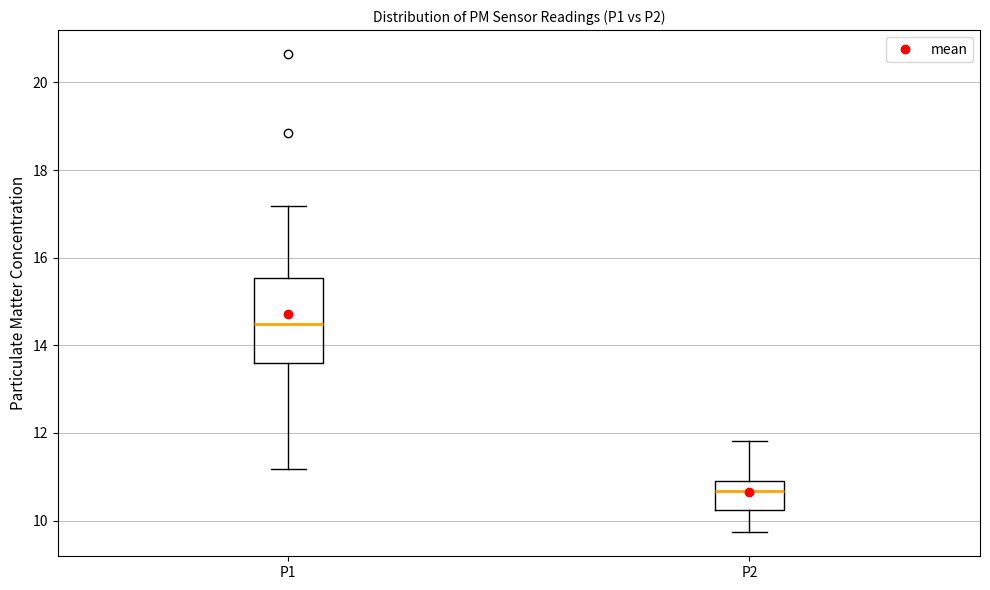

Reading left to right, read every box against the y-axis: the position of its median line, the range the box covers, and the ends of its whiskers. The values are not printed on the chart, so give them approximately, as read against the axis.

P1: median 14.4, box 13.6 to 15.6, whiskers 11.2 to 17.2
P2: median 10.6, box 10.2 to 11.0, whiskers 9.8 to 11.8